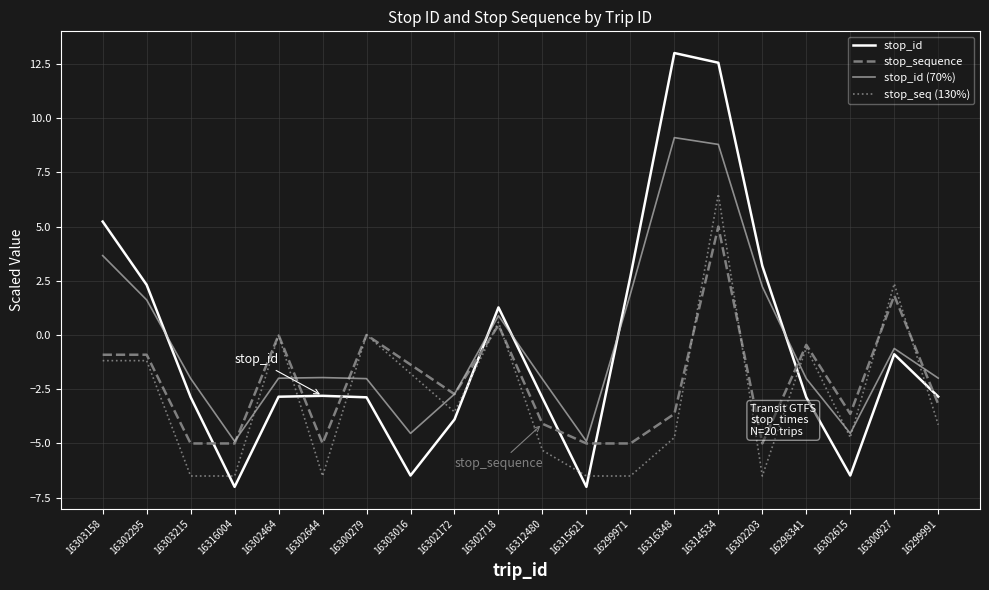

How many lines are shown in the chart?

4